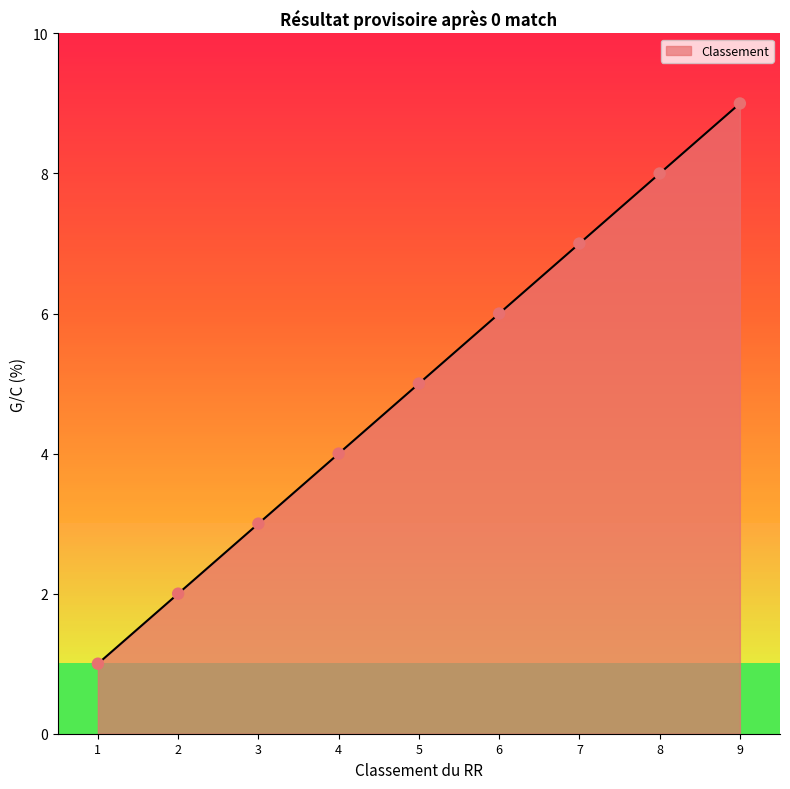

Which has a higher value, 8 or 7?

8